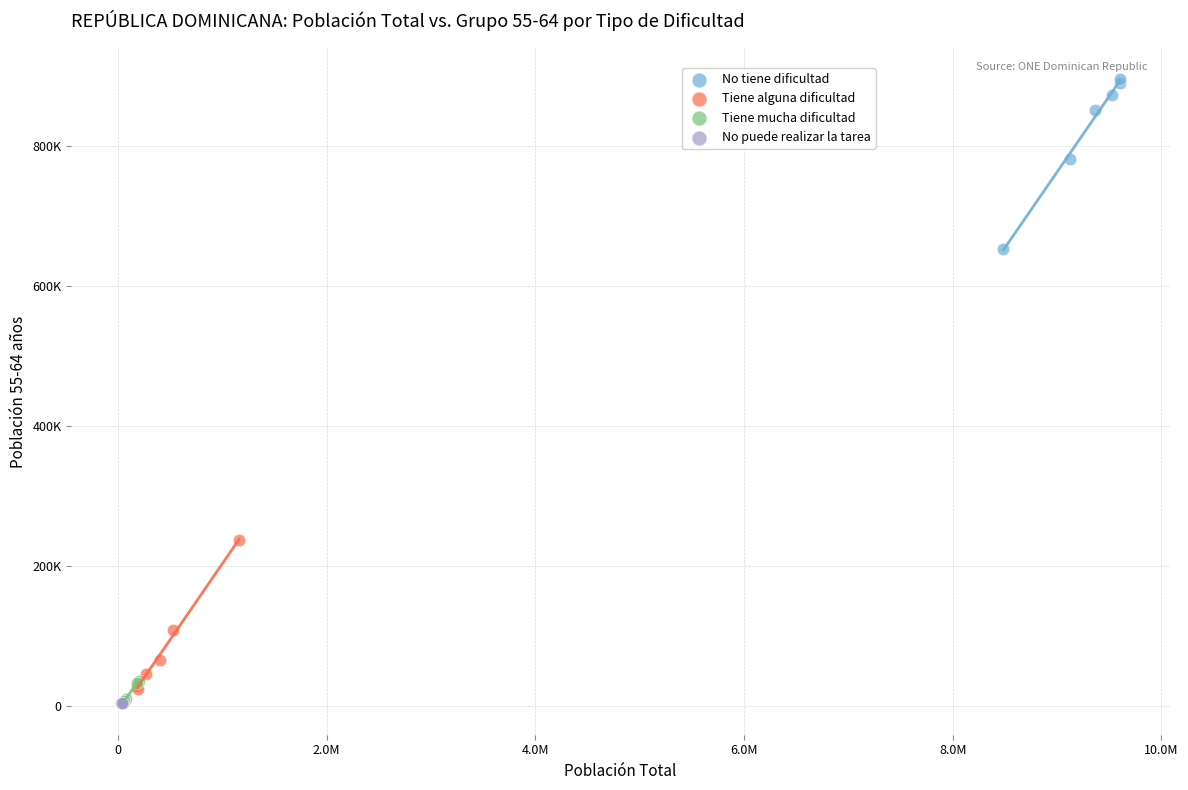

What are all the series names shown in the legend?

No tiene dificultad, Tiene alguna dificultad, Tiene mucha dificultad, No puede realizar la tarea